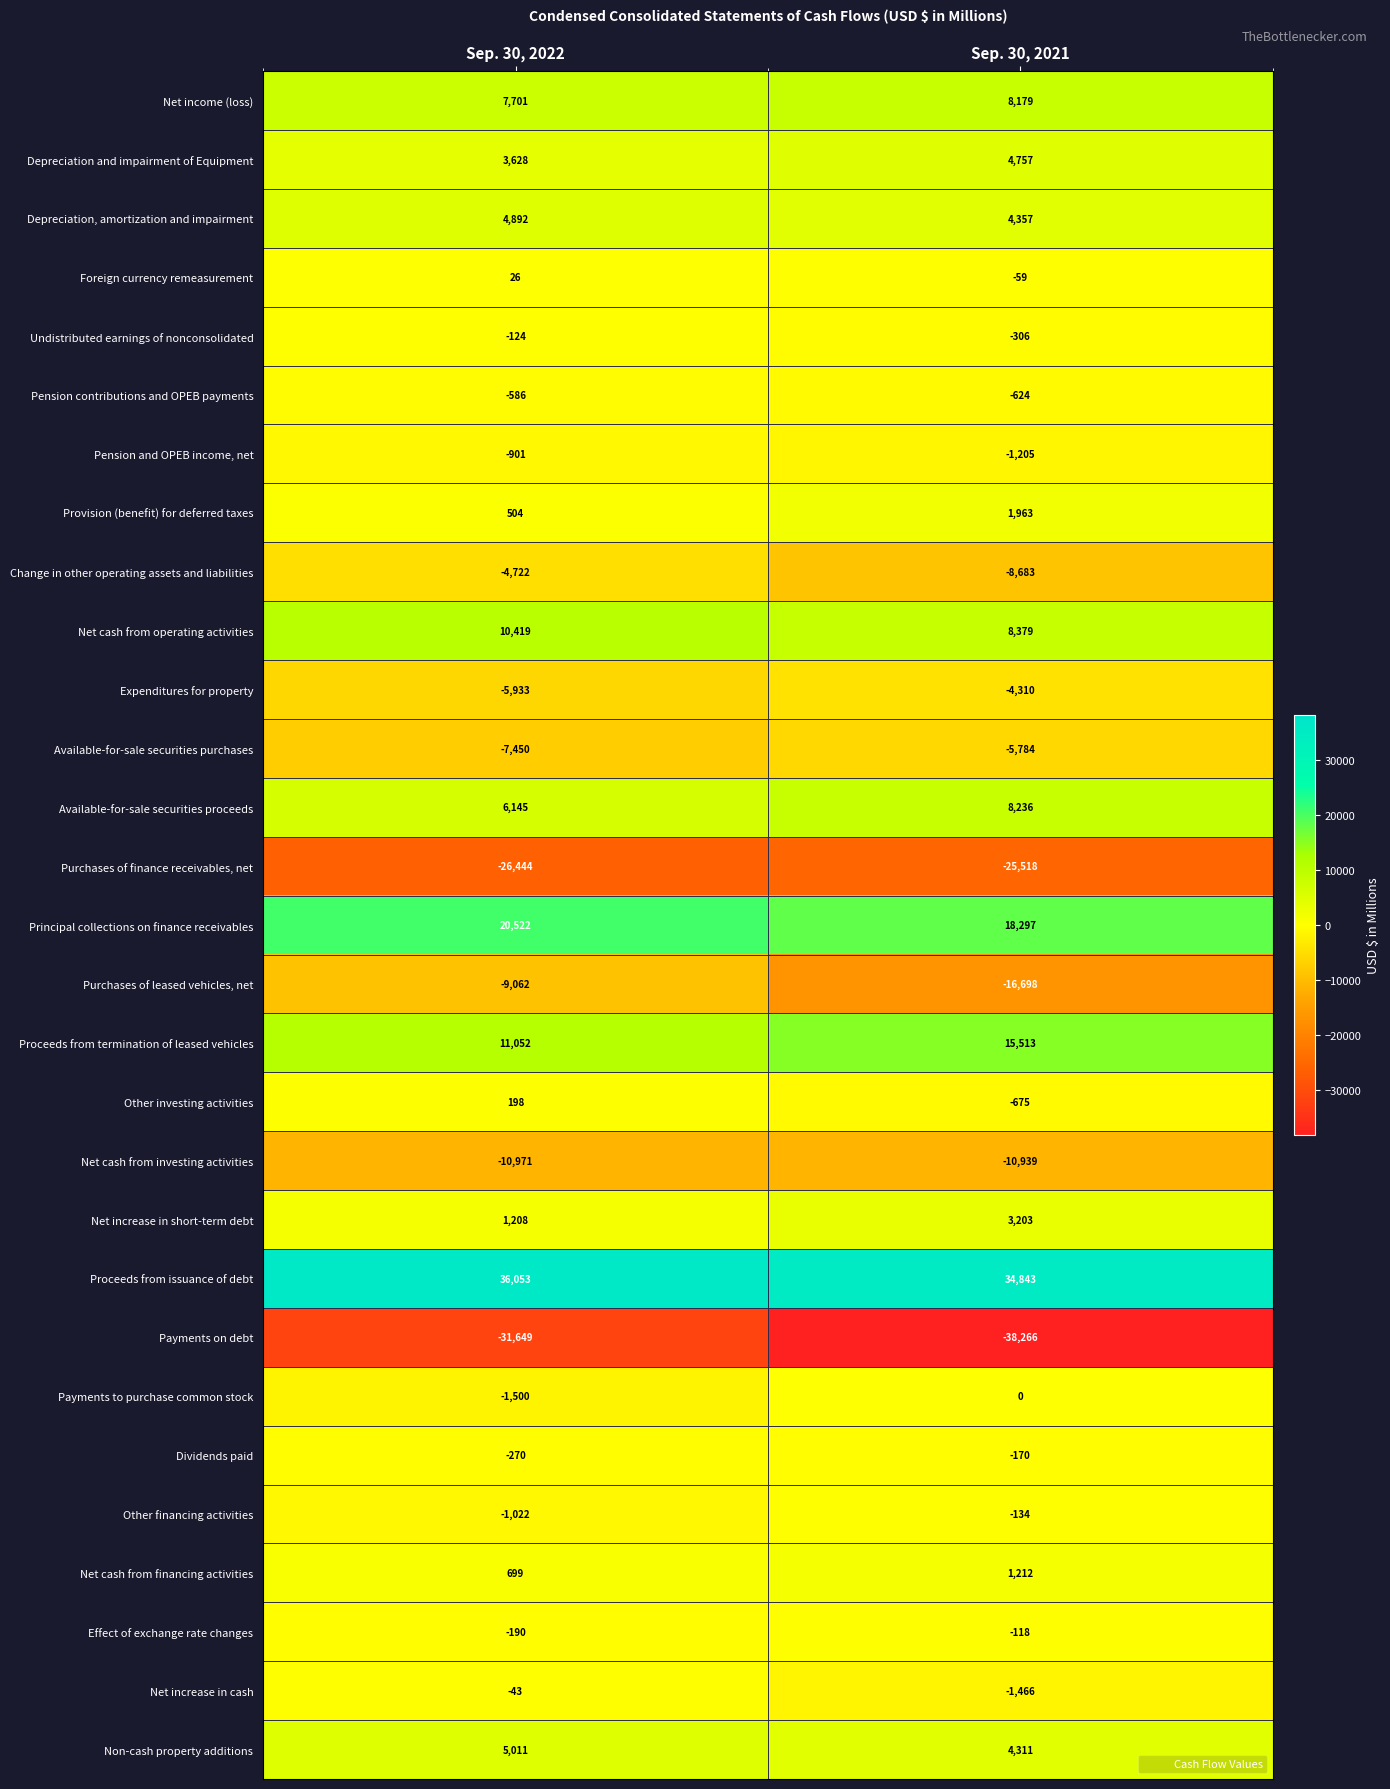

Rank the series at Sep. 30, 2021 from highest to lowest value.

Proceeds from issuance of debt, Principal collections on finance receivables, Proceeds from termination of leased vehicles, Net cash from operating activities, Available-for-sale securities proceeds, Net income (loss), Depreciation and impairment of Equipment, Depreciation, amortization and impairment, Non-cash property additions, Net increase in short-term debt, Provision (benefit) for deferred taxes, Net cash from financing activities, Payments to purchase common stock, Foreign currency remeasurement, Effect of exchange rate changes, Other financing activities, Dividends paid, Undistributed earnings of nonconsolidated, Pension contributions and OPEB payments, Other investing activities, Pension and OPEB income, net, Net increase in cash, Expenditures for property, Available-for-sale securities purchases, Change in other operating assets and liabilities, Net cash from investing activities, Purchases of leased vehicles, net, Purchases of finance receivables, net, Payments on debt